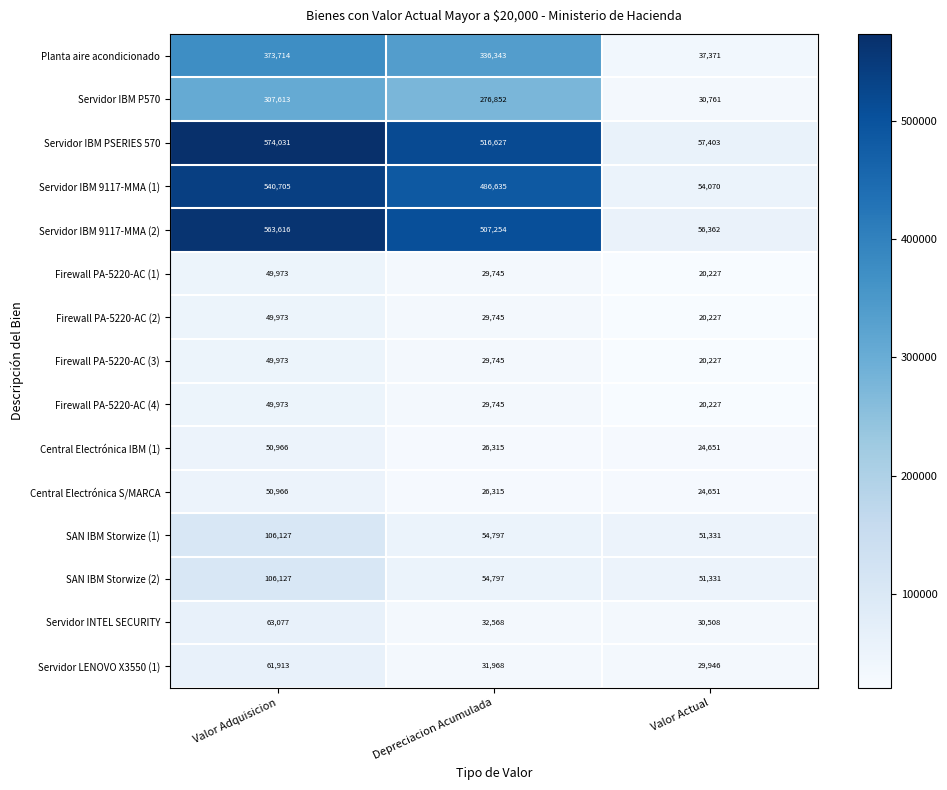

At which category does the chart reach its peak across all series?

Valor Adquisicion